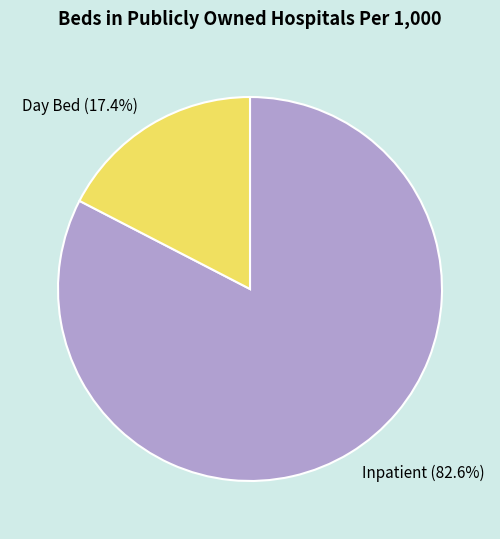

Is Inpatient (82.6%) the majority of the pie?

Yes